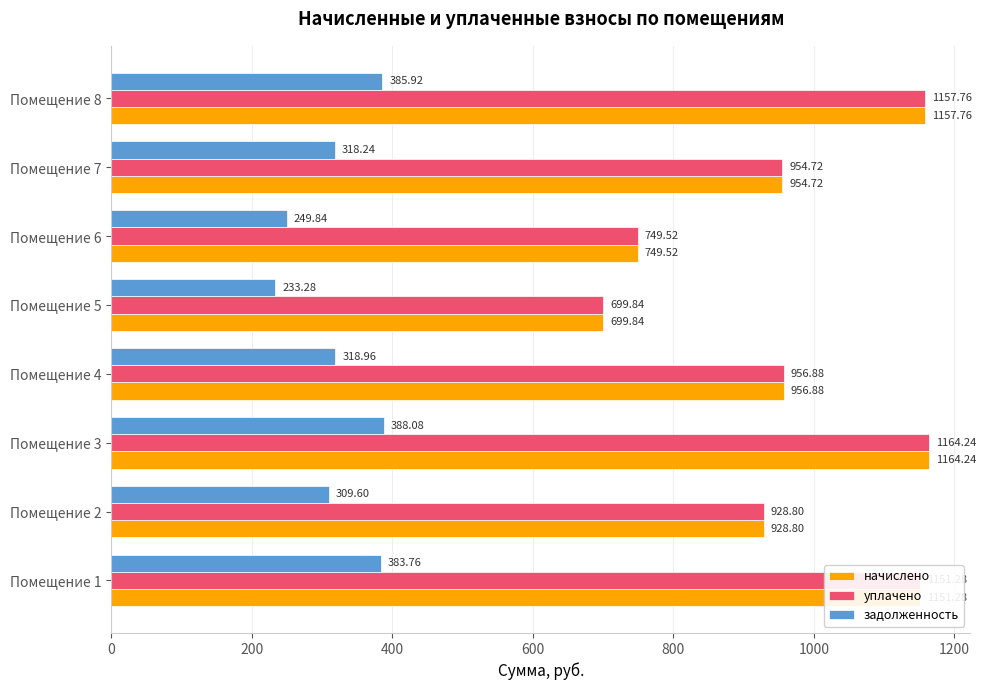

At which category does the chart reach its minimum across all series?

Помещение 5